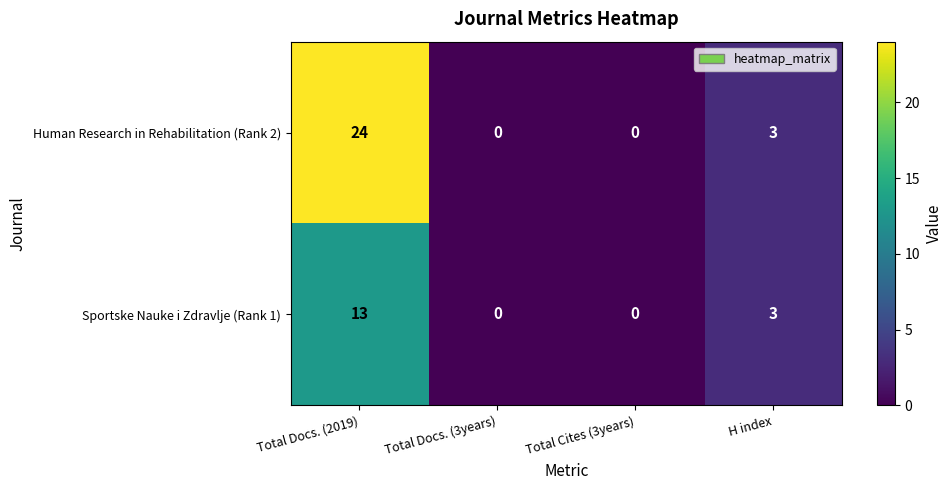

Reading left to right, list all the values displayed in this chart.

Human Research in Rehabilitation (Rank 2): 24	0	0	3
Sportske Nauke i Zdravlje (Rank 1): 13	0	0	3